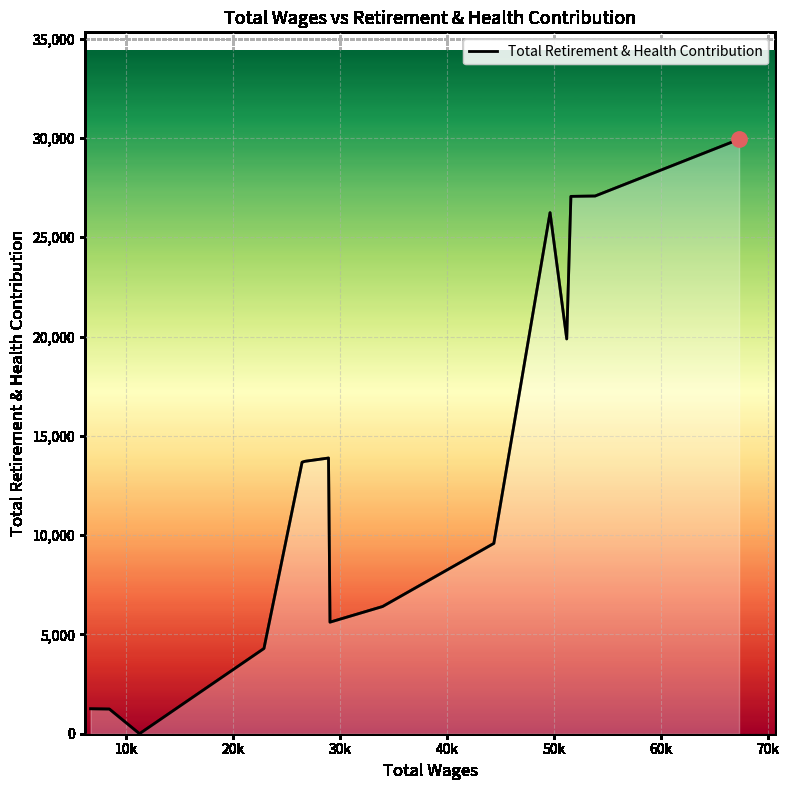

What is the difference between the maximum and minimum values?

29929